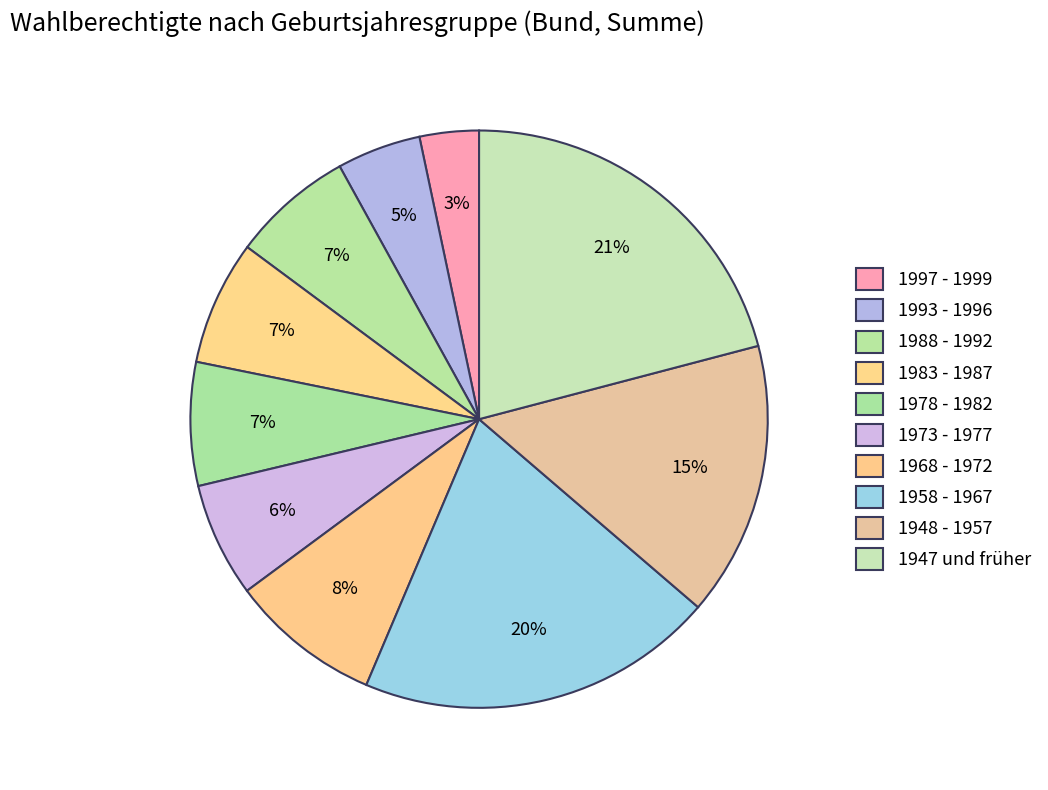

The 1978 - 1982 slice represents 1% of the pie. True or false?

False